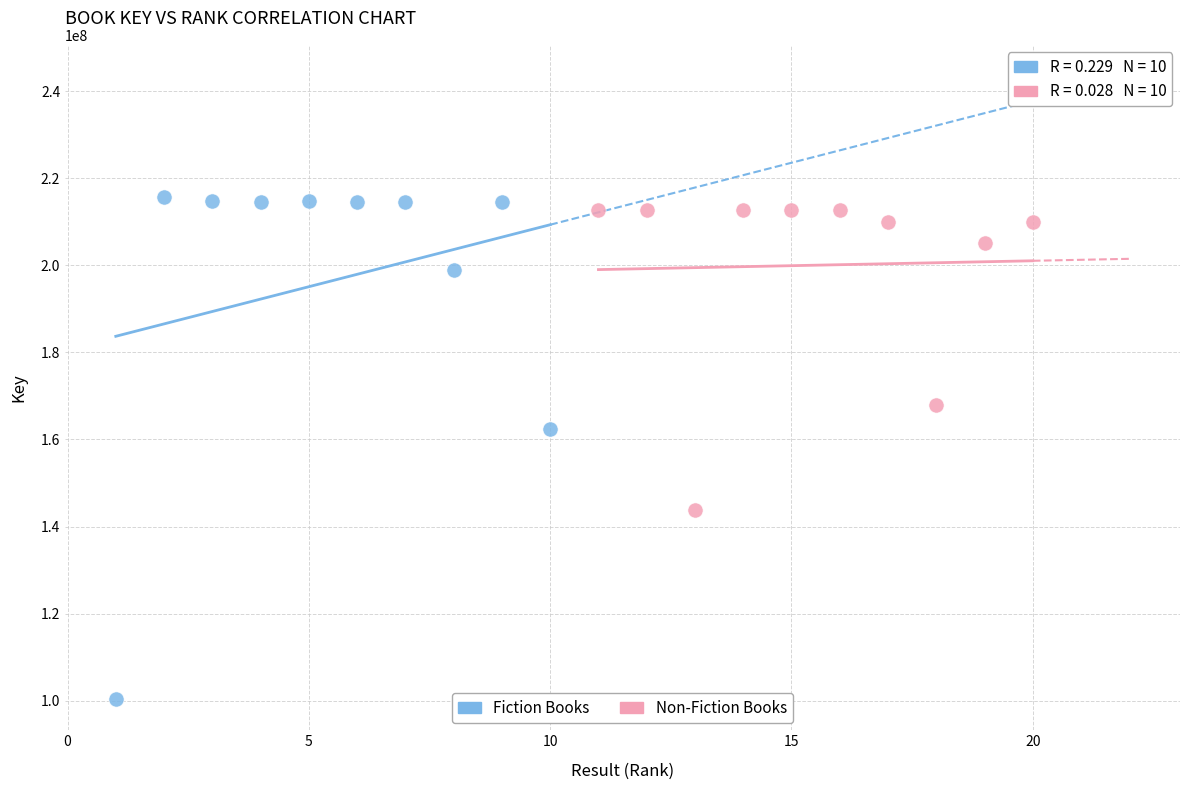

Which series has the largest Y range (max minus min)?

Fiction Books